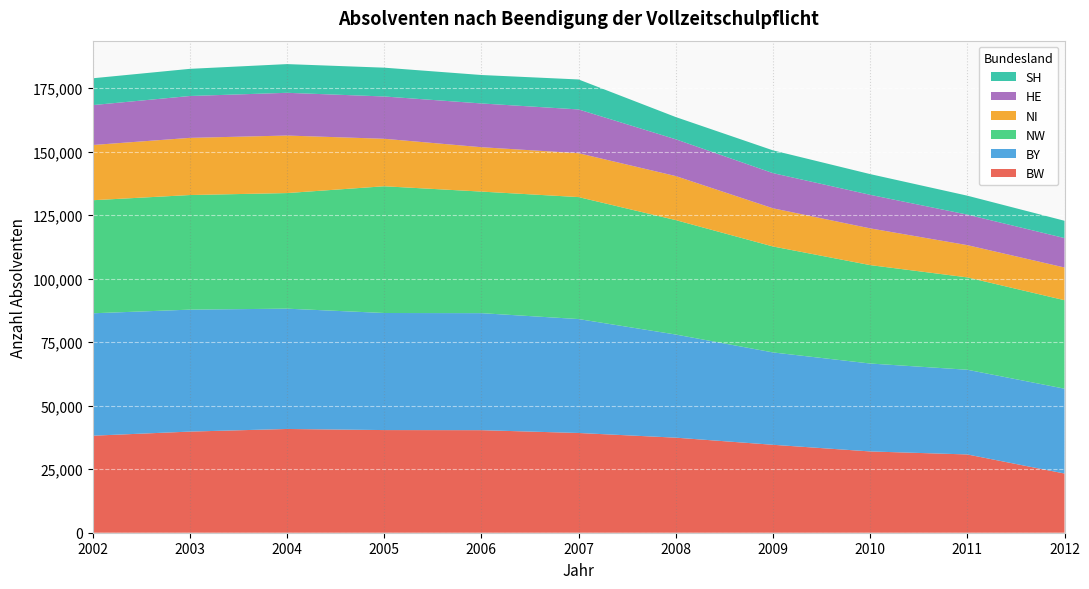

Reading left to right, transcribe all the data shown in this chart.

BW: 2002=38191	2003=39809	2004=40840	2005=40406	2006=40367	2007=39260	2008=37419	2009=34617	2010=31999	2011=30812	2012=23304
BY: 2002=48186	2003=48007	2004=47360	2005=46087	2006=46062	2007=44849	2008=40597	2009=36356	2010=34608	2011=33346	2012=33398
NW: 2002=44504	2003=45112	2004=45502	2005=49889	2006=47858	2007=48013	2008=45044	2009=41709	2010=38741	2011=36354	2012=34831
NI: 2002=21734	2003=22505	2004=22647	2005=18693	2006=17469	2007=17275	2008=17334	2009=15028	2010=14462	2011=12695	2012=12870
HE: 2002=15712	2003=16477	2004=16824	2005=16650	2006=17224	2007=17224	2008=14481	2009=13846	2010=13210	2011=12016	2012=11589
SH: 2002=10559	2003=10692	2004=11297	2005=11339	2006=11197	2007=11802	2008=8748	2009=8962	2010=8151	2011=7453	2012=6807